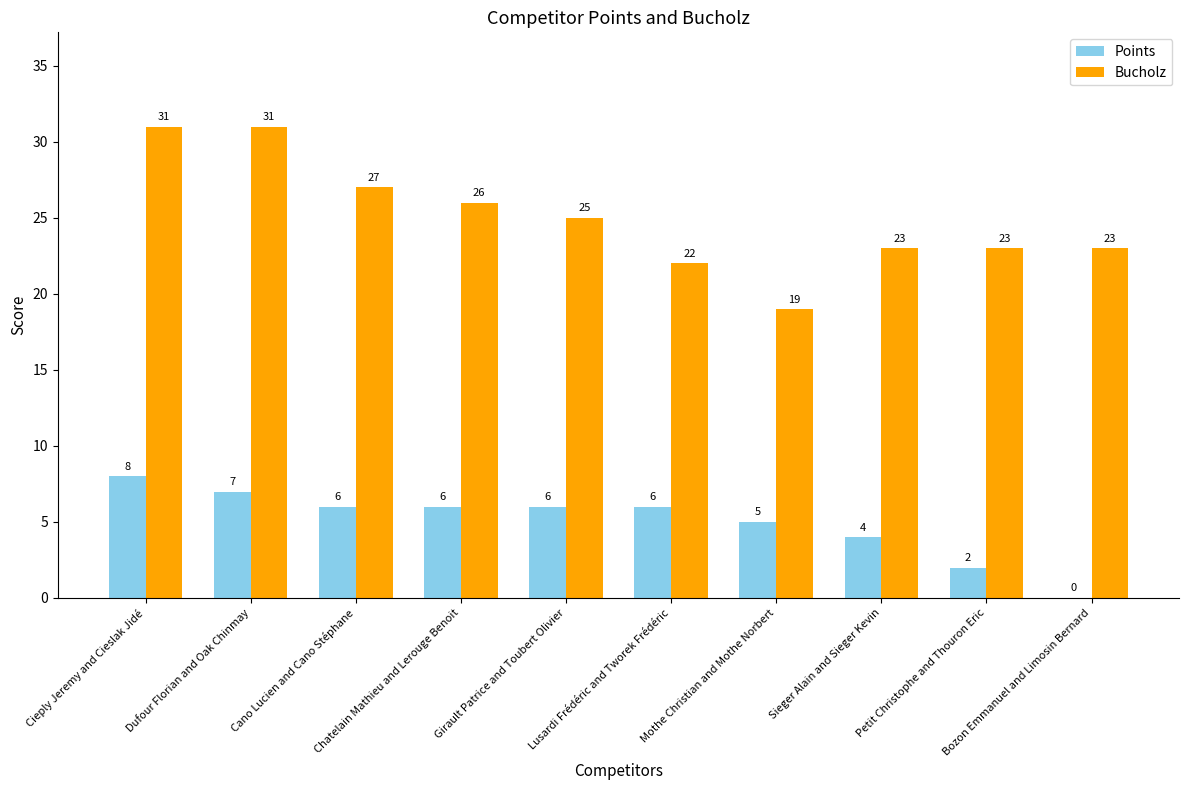

What are all the series names shown in the legend?

Points, Bucholz